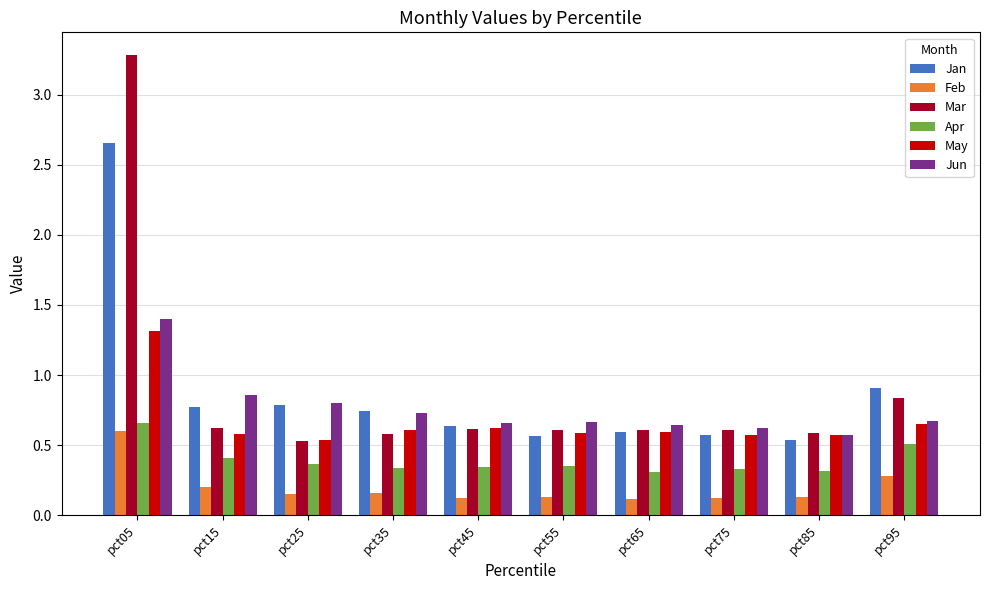

At which category is the sum across all series the highest?

pct05